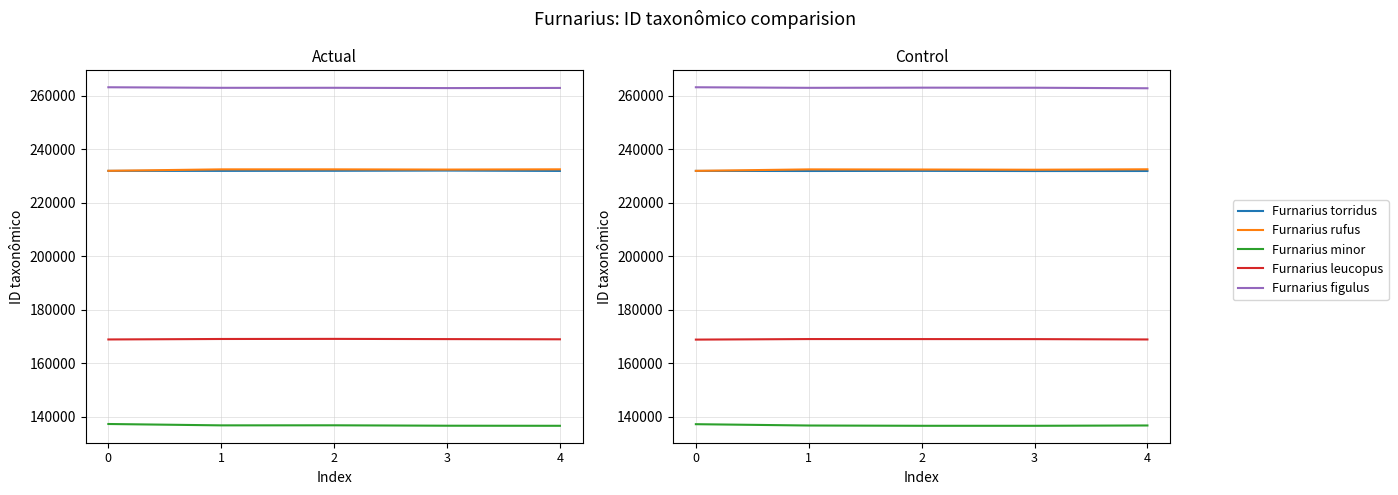

Between 0 and 2, which series saw the biggest shift?

Furnarius minor